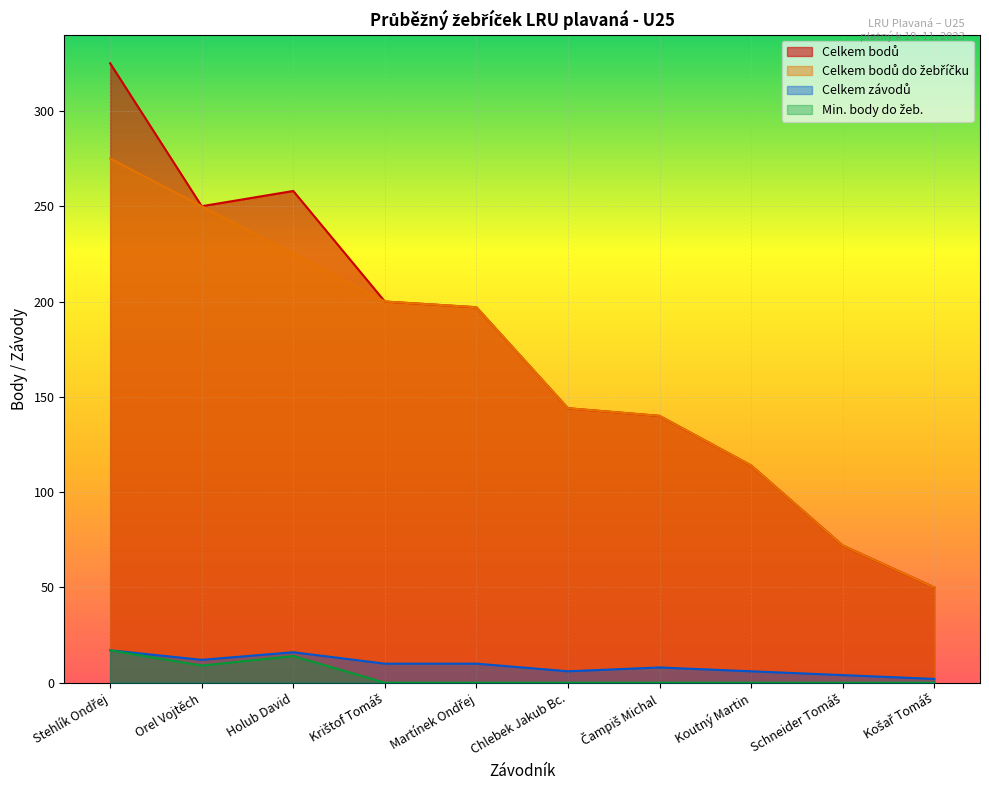

What is the label of the 4th point from the left?

Krištof Tomáš